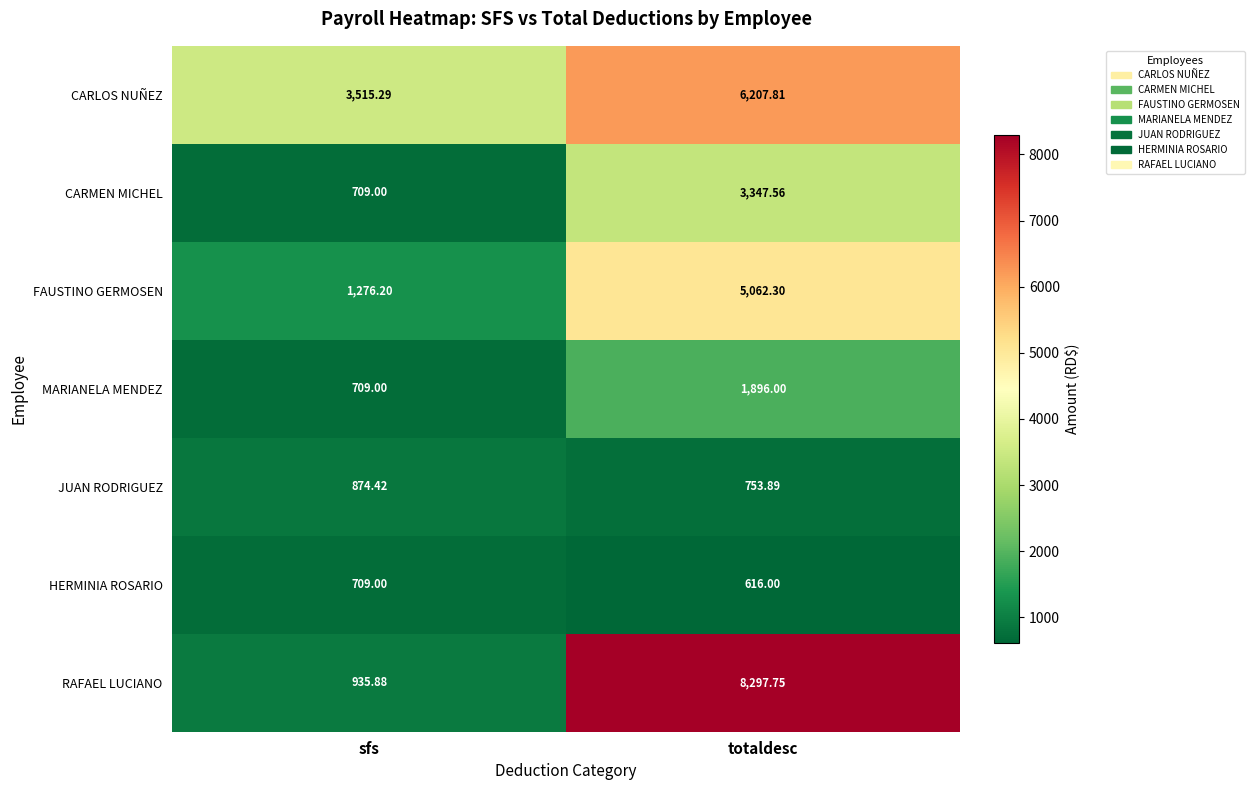

At which category is the sum across all series the highest?

totaldesc